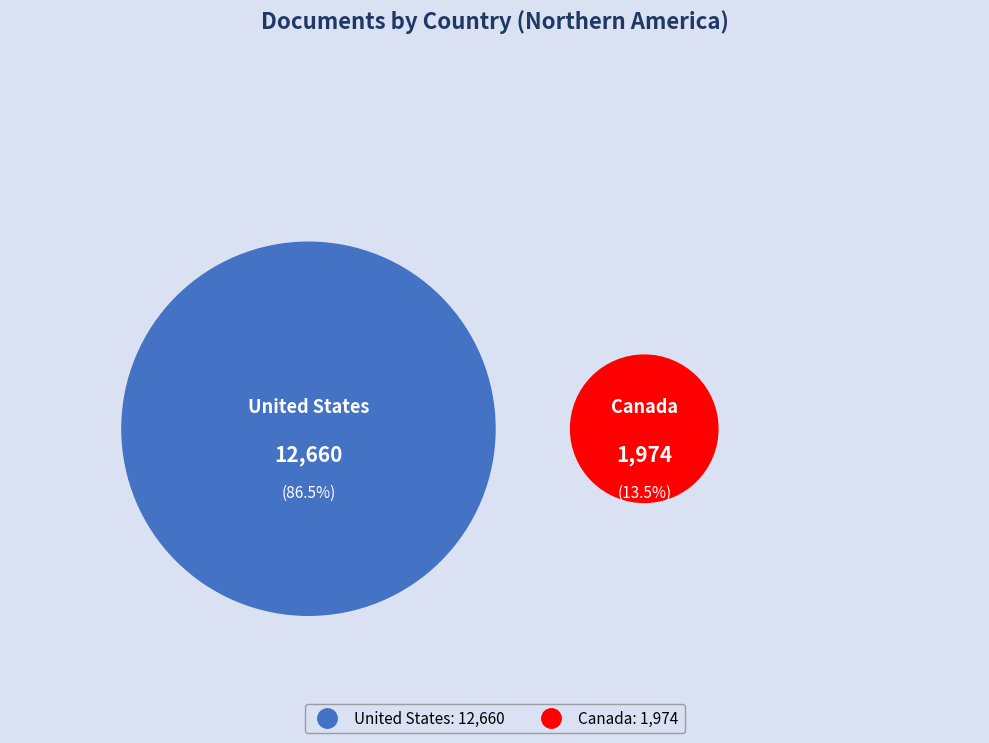

How many slices are in this pie chart?

2